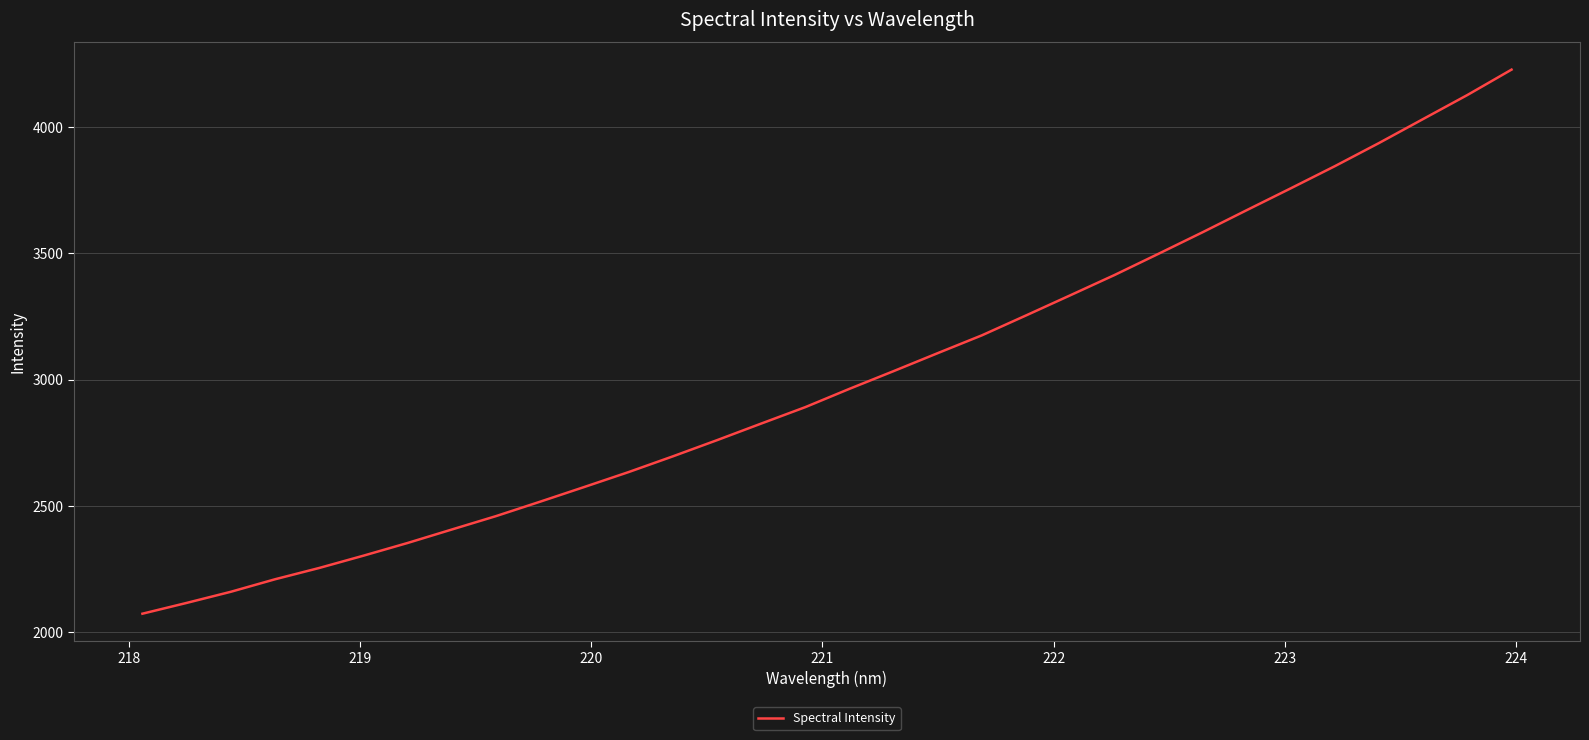

Is this an area chart (filled region under the line)?

No